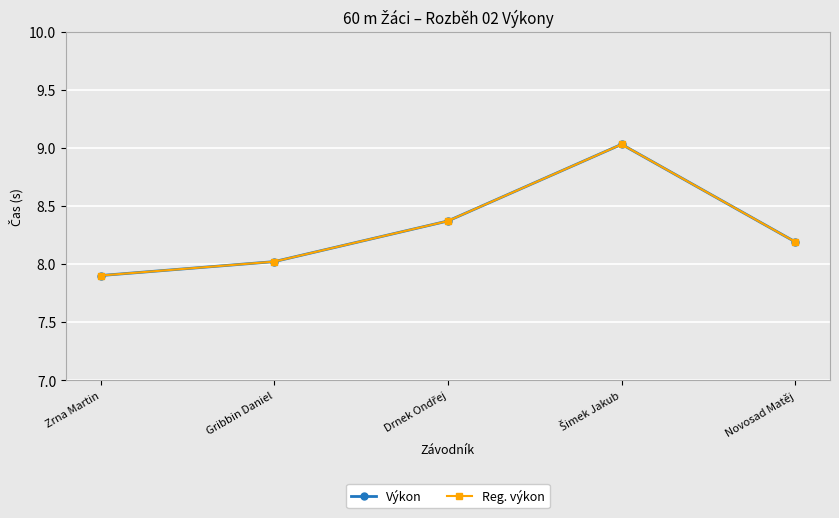

Is this an area chart (filled region under the line)?

No